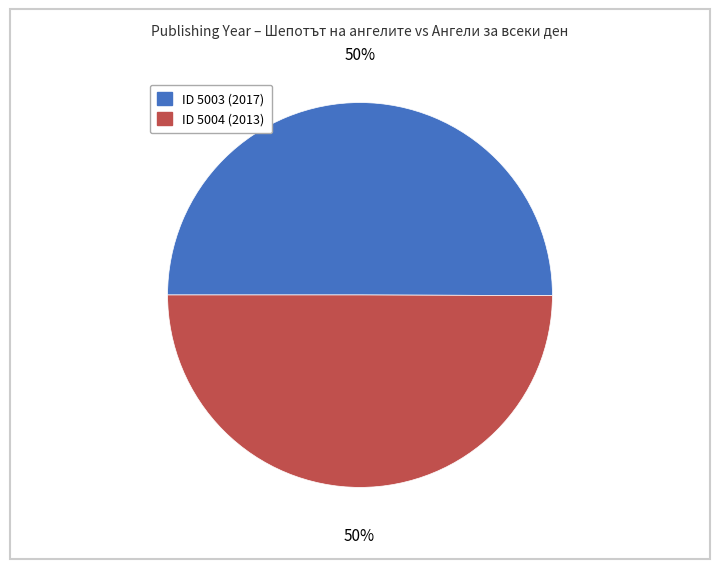

To the nearest percent, what is the average slice percentage?

50%